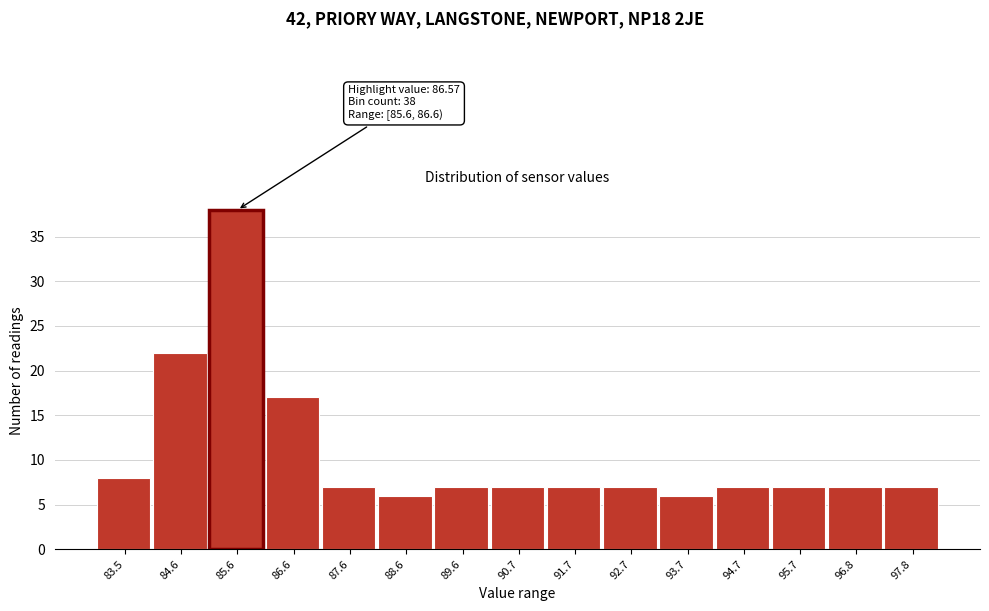

Reading left to right, extract all data points from this chart.

8	22	38	17	7	6	7	7	7	7	6	7	7	7	7